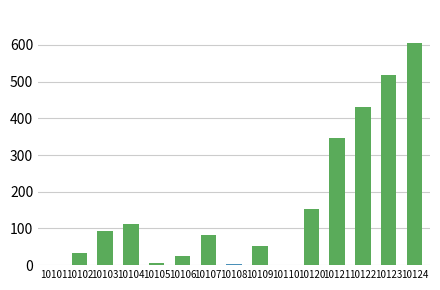

What is the approximate value at 10102?

33.4